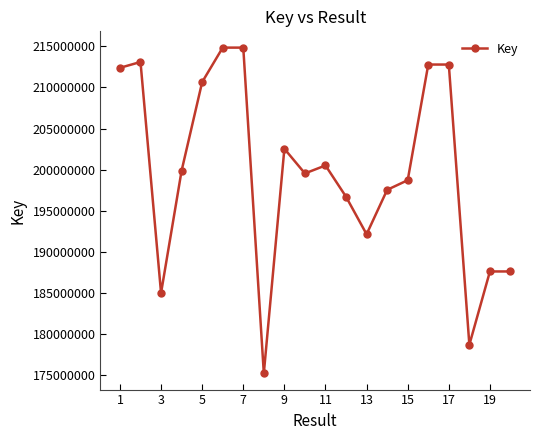

What is the smallest value displayed?

175172912